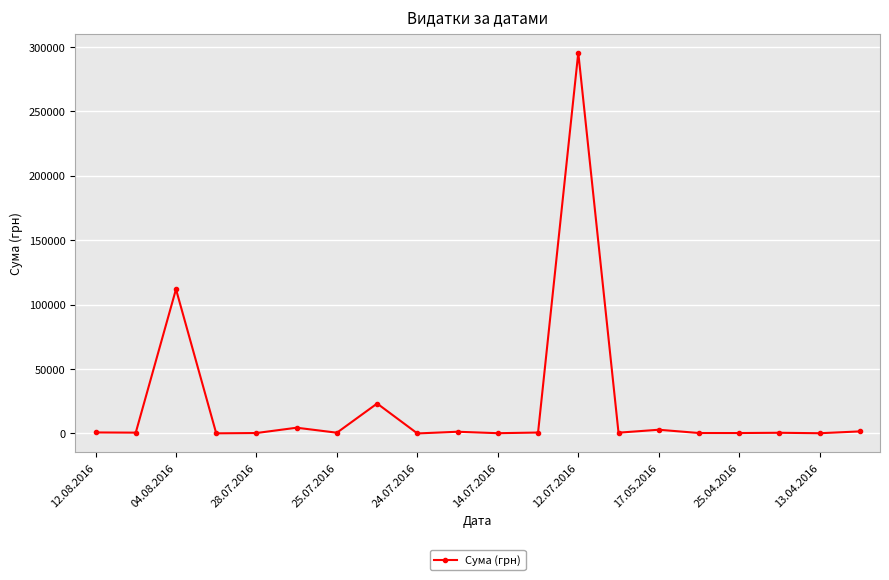

True or false: the data has more than 0 interior local peaks.

True